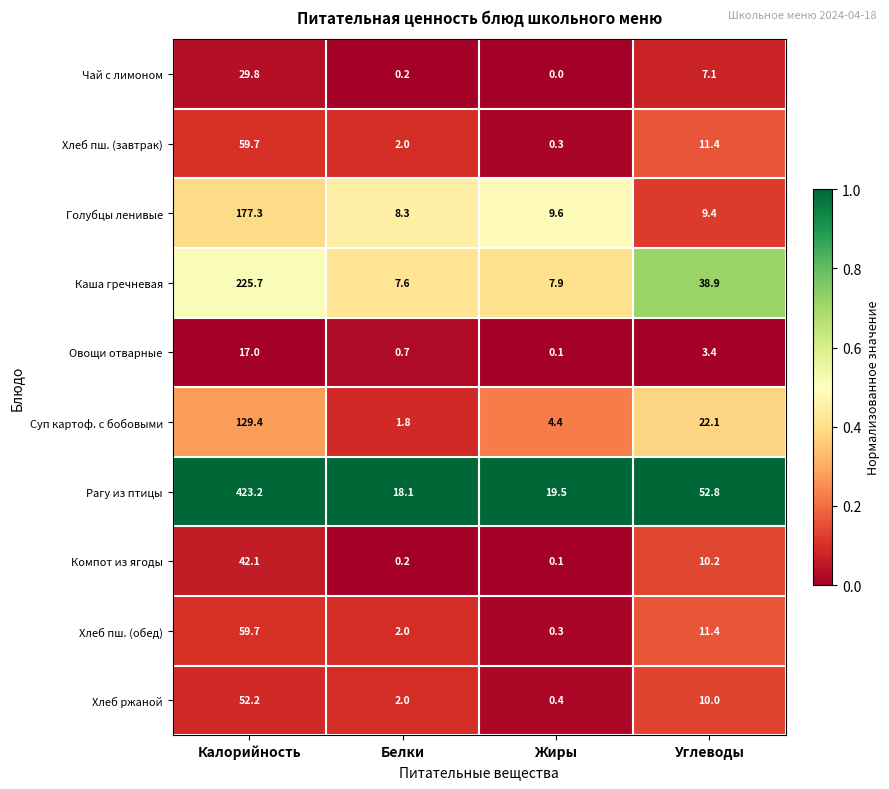

Rank the categories by Овощи отварные value from lowest to highest.

Жиры, Белки, Углеводы, Калорийность